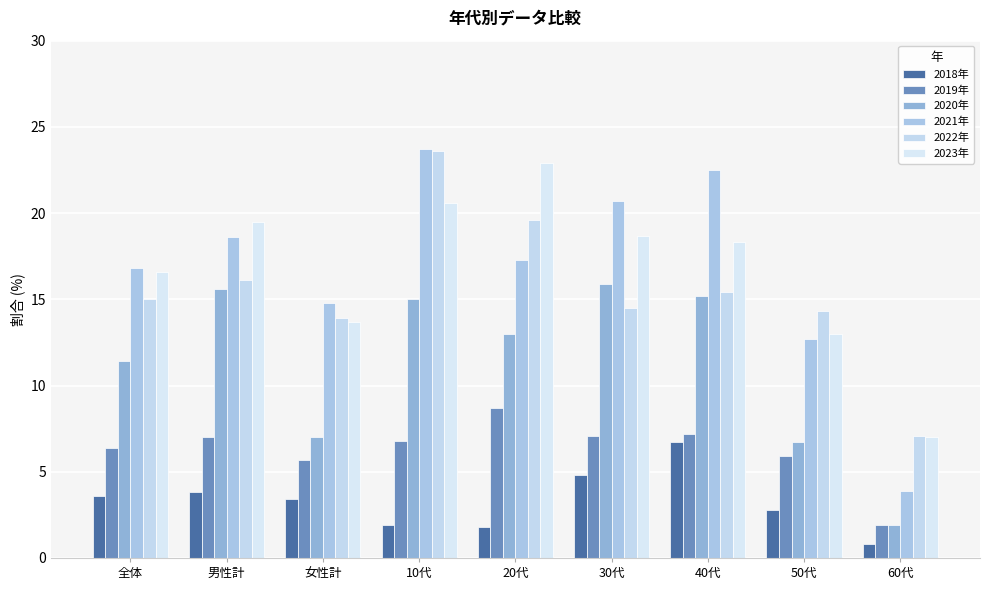

What is the label of the 9th bar from the right?

全体